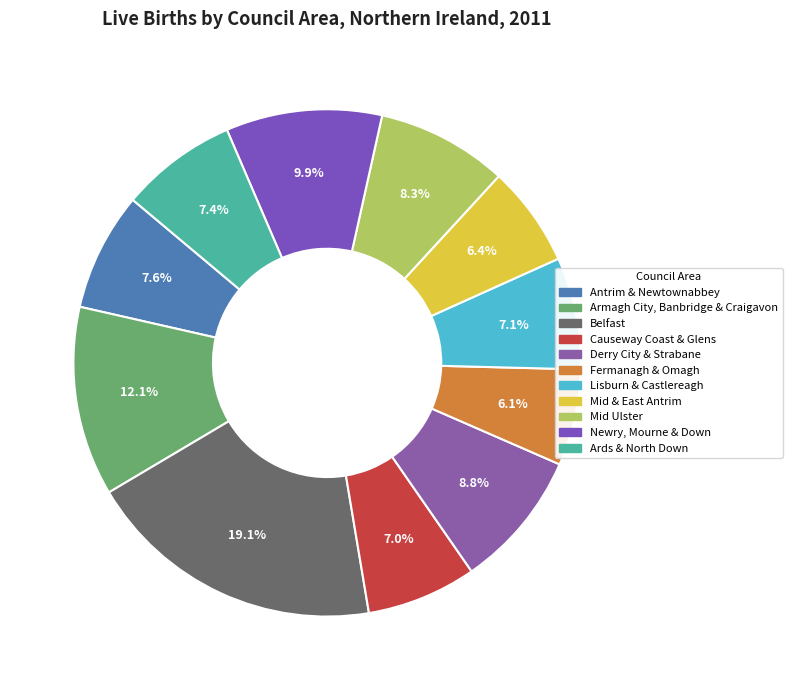

What percentage is the Mid Ulster slice, to the nearest percent?

8%